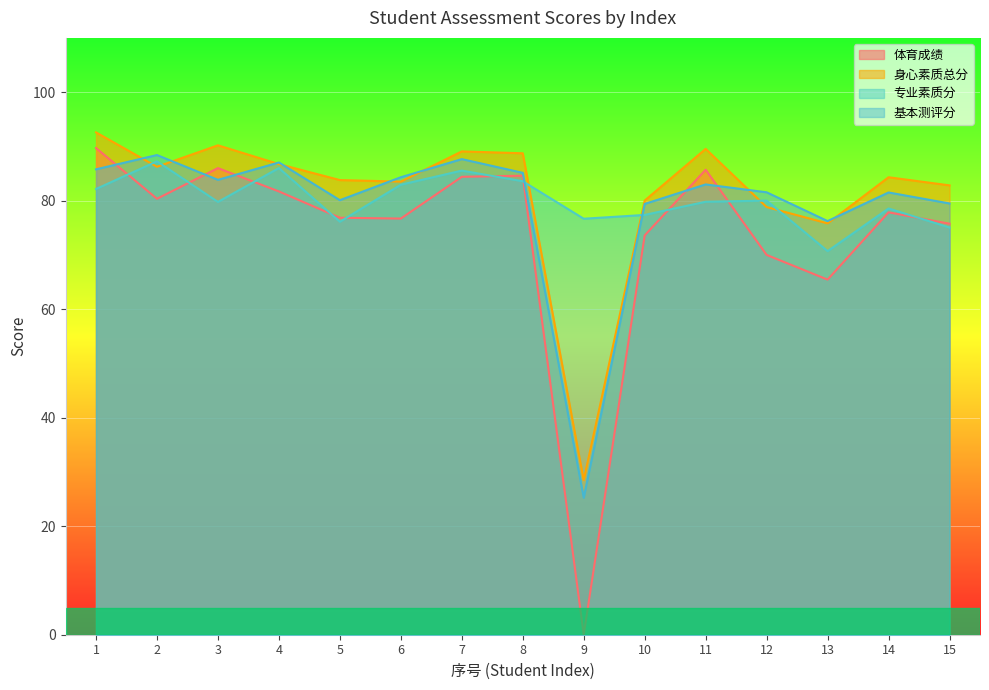

What is the difference between the second highest and minimum values in the 身心素质总分 series?

61.7